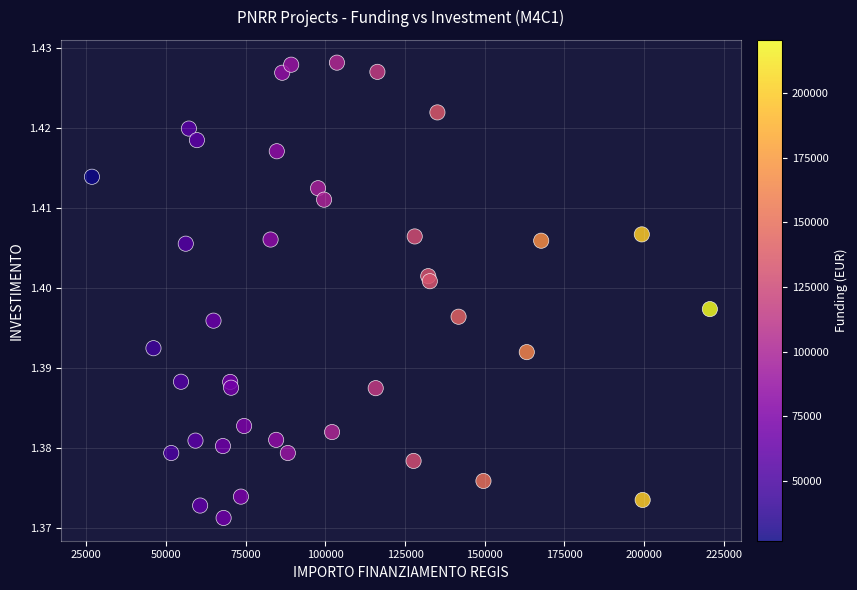

How many points are shown in the scatter plot?

40